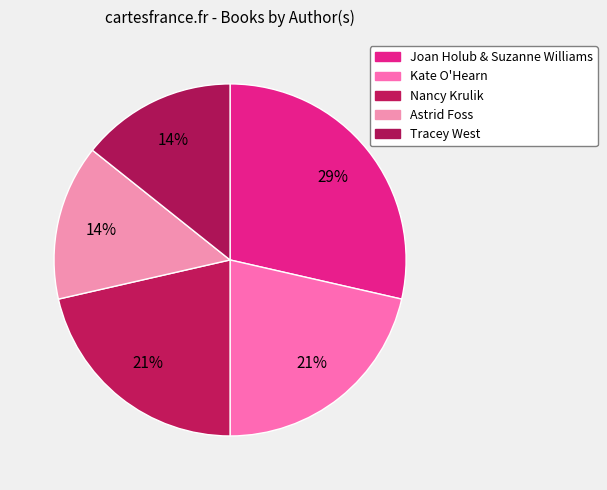

How many slices are in this pie chart?

5